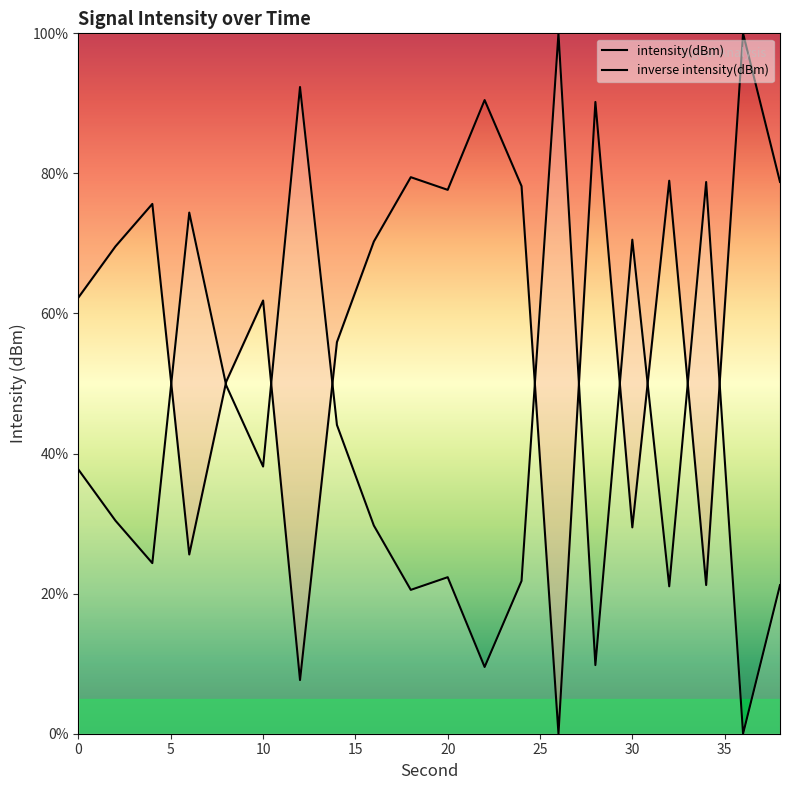

What is the greatest value displayed?

100.0